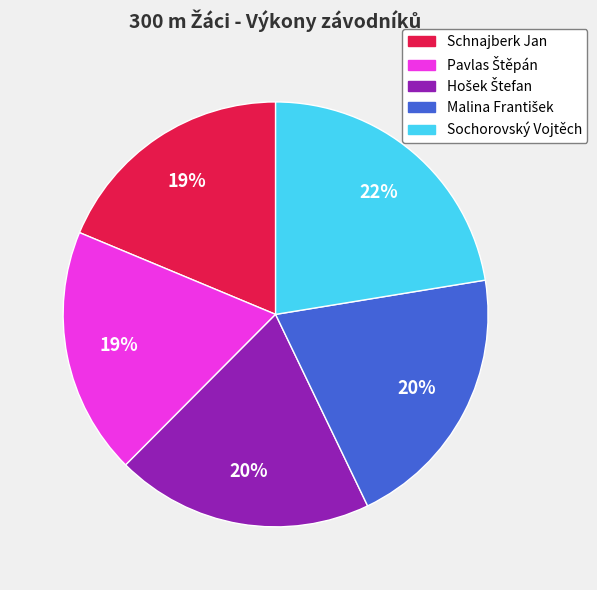

Does any single category account for the majority?

No